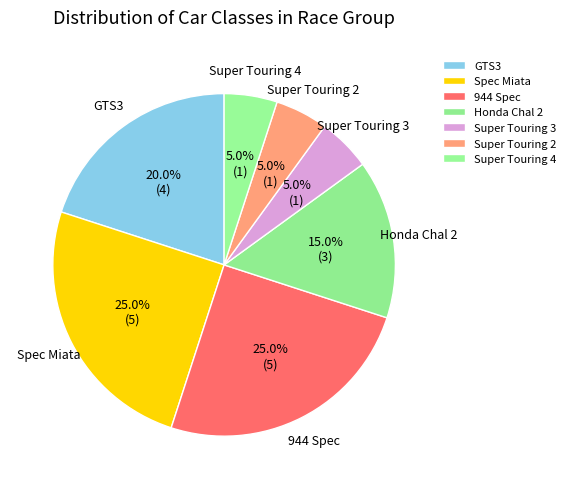

To the nearest percent, what is the difference between the Super Touring 3 and Honda Chal 2 slice percentages?

10%